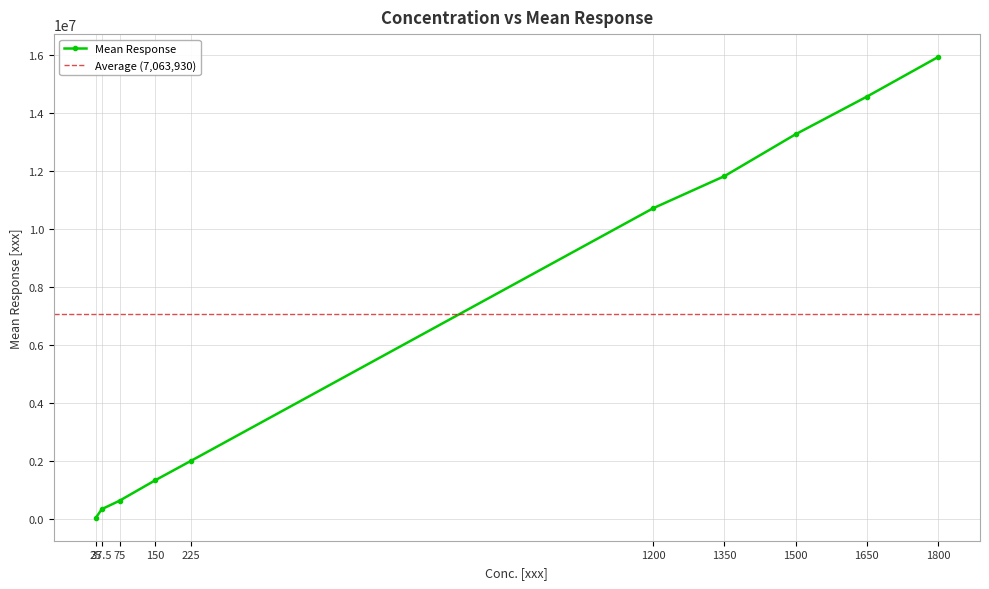

Read the value at 1350.

11829407.7